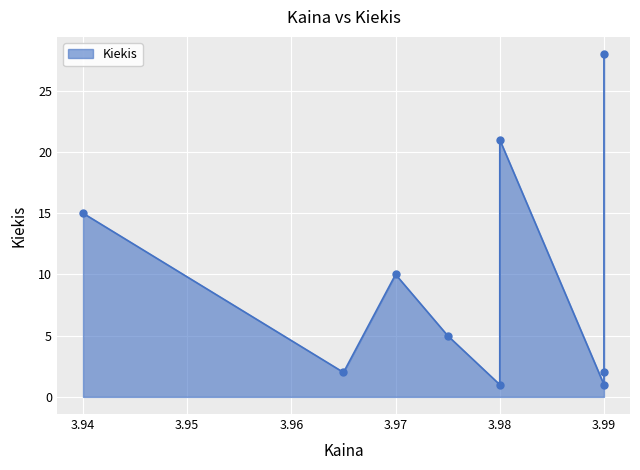

What is the ratio of the value at 3.965 to the value at 3.99?

2.0